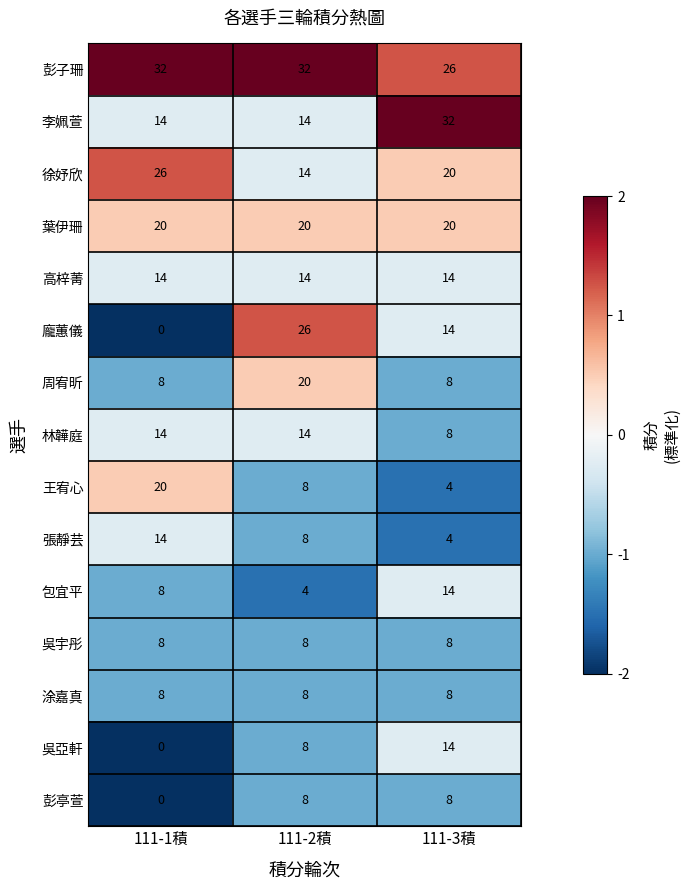

Between 111-1積 and 111-2積, which series saw the biggest shift?

龐蕙儀